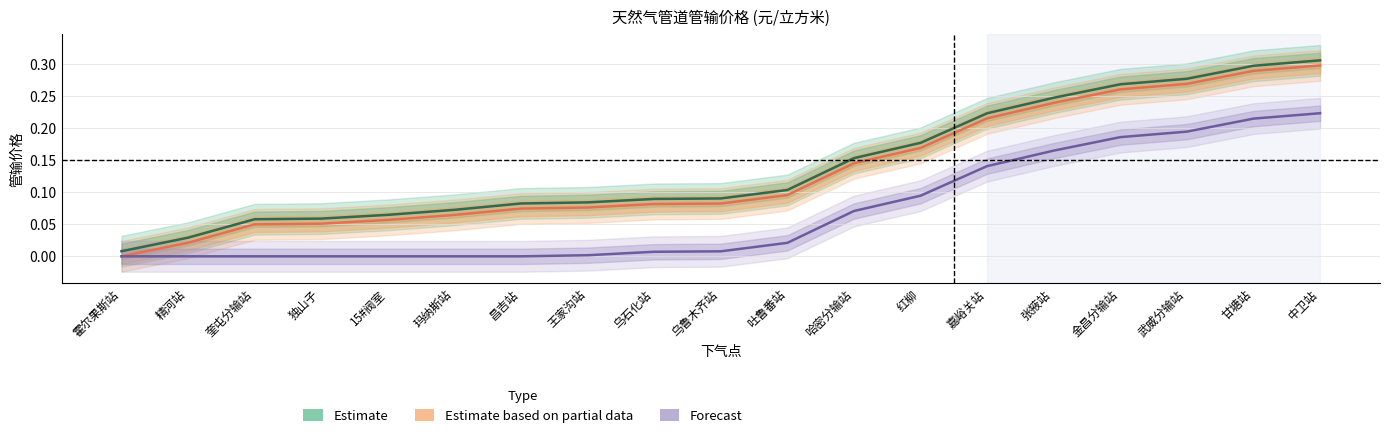

What is the label of the 7th point from the right?

红柳